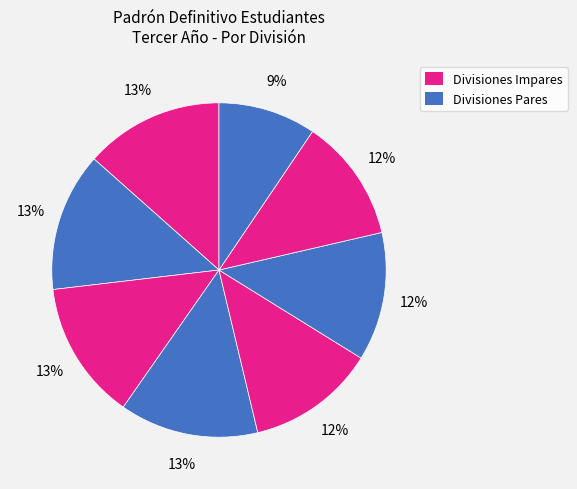

Does any single category account for the majority?

No